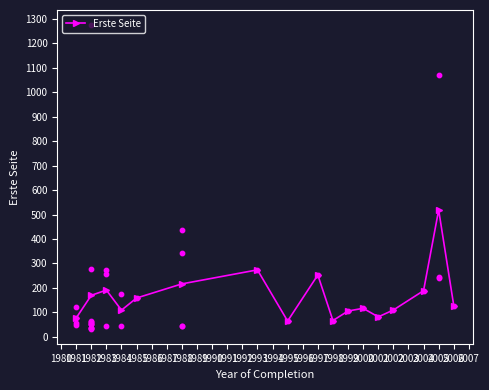

In Erste Seite, how many points are lower than both neighbors (excluding endpoints)?

4